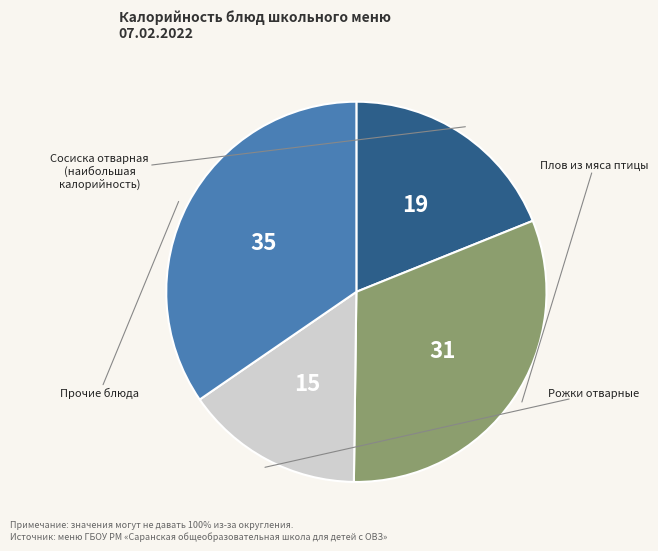

True or false: Рожки отварные accounts for 15% of the total.

True